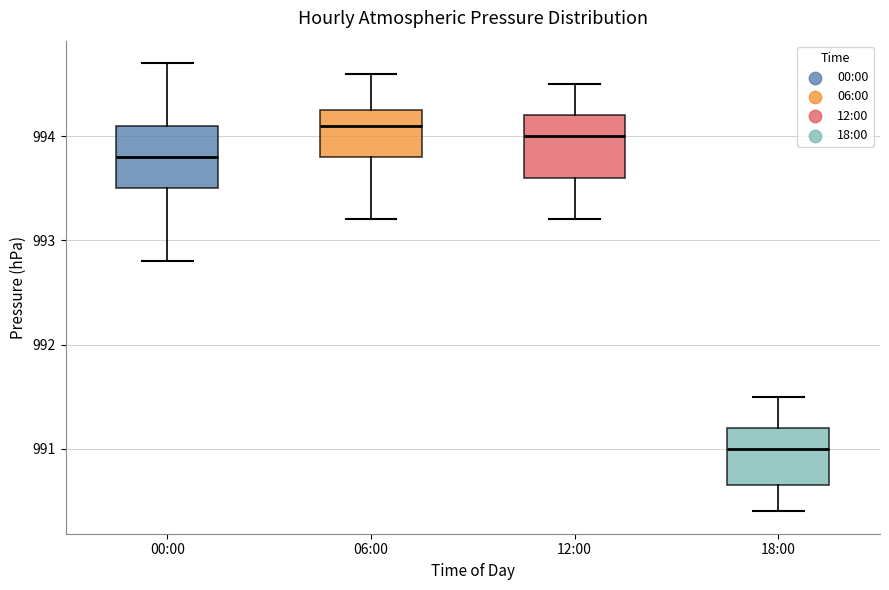

Which box has the highest median line?

06:00